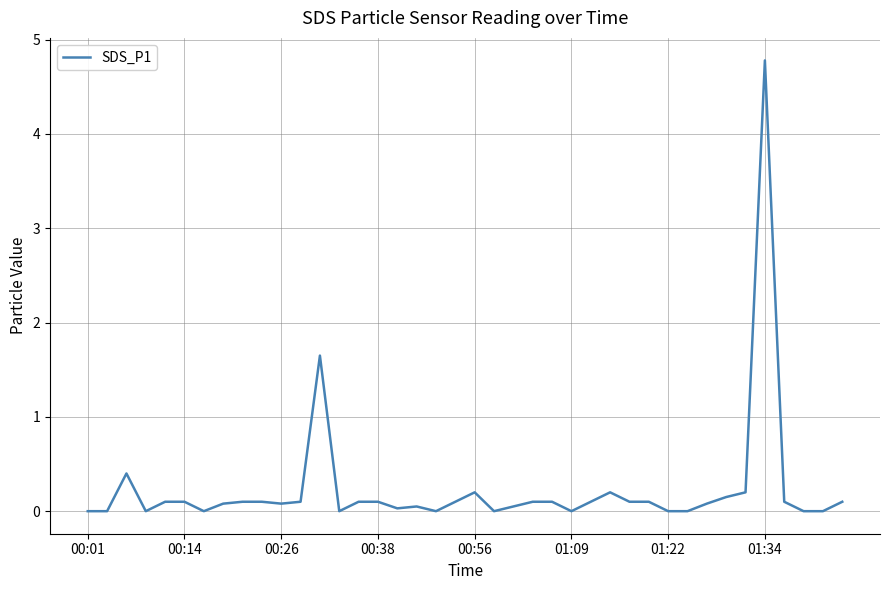

What is the greatest value displayed?

4.8